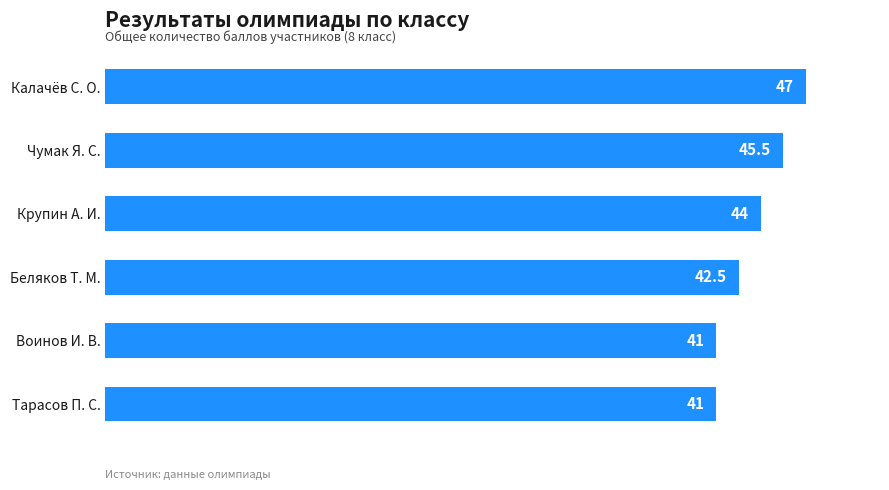

True or false: the data shows 82.8 at Калачёв С. О..

False